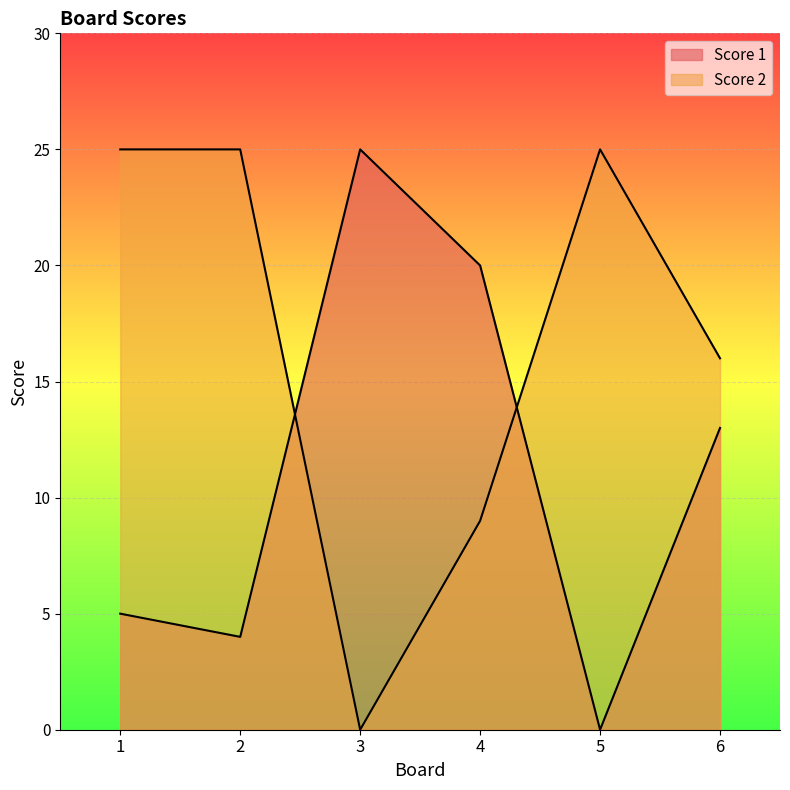

Reading left to right, extract all data points from this chart.

Score 1: 1=5	2=4	3=25	4=20	5=0	6=13
Score 2: 1=25	2=25	3=0	4=9	5=25	6=16